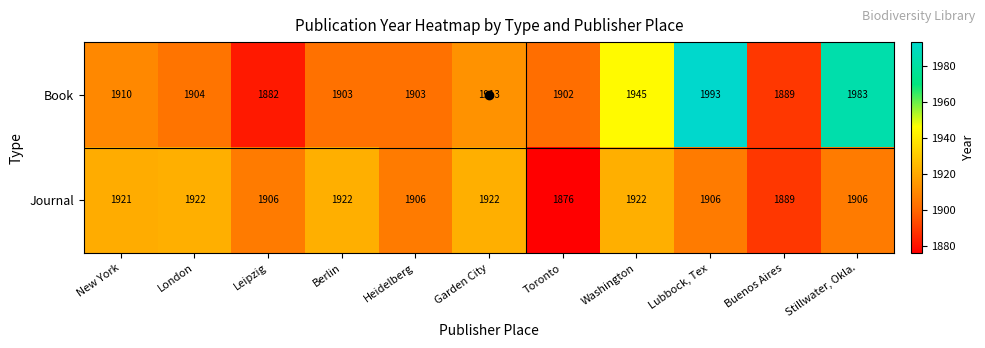

Which series has the largest total across all categories?

Book